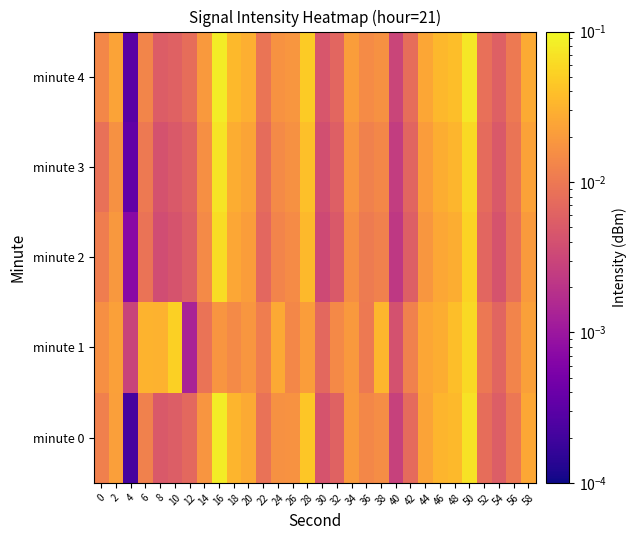

At which category is the sum across all series the highest?

50